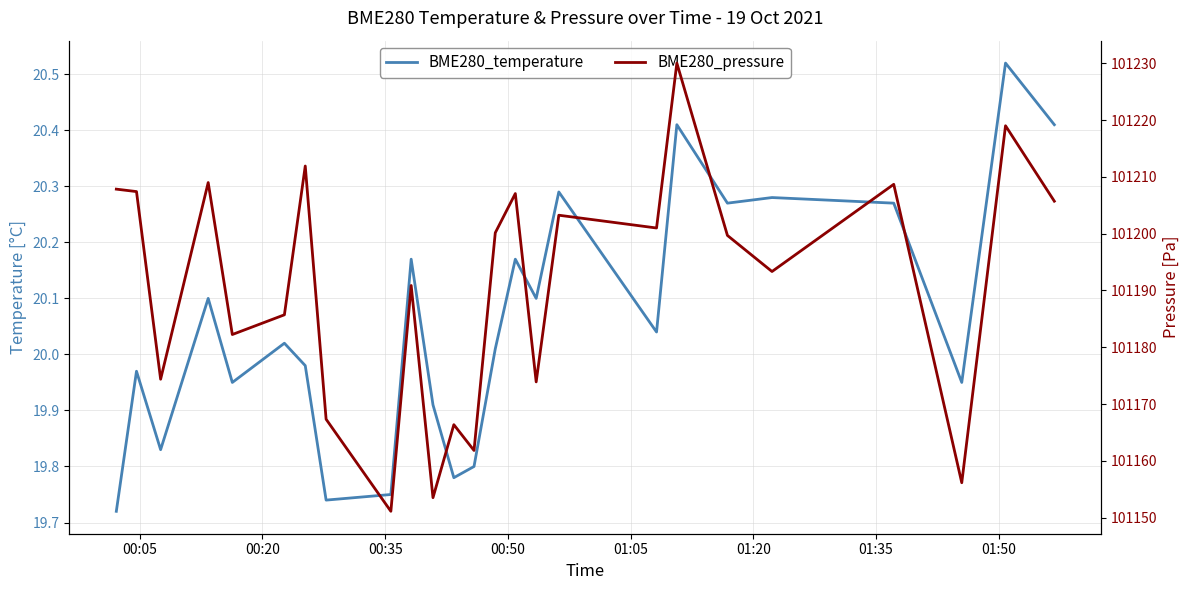

True or false: BME280_temperature and BME280_pressure intersect in this chart.

False